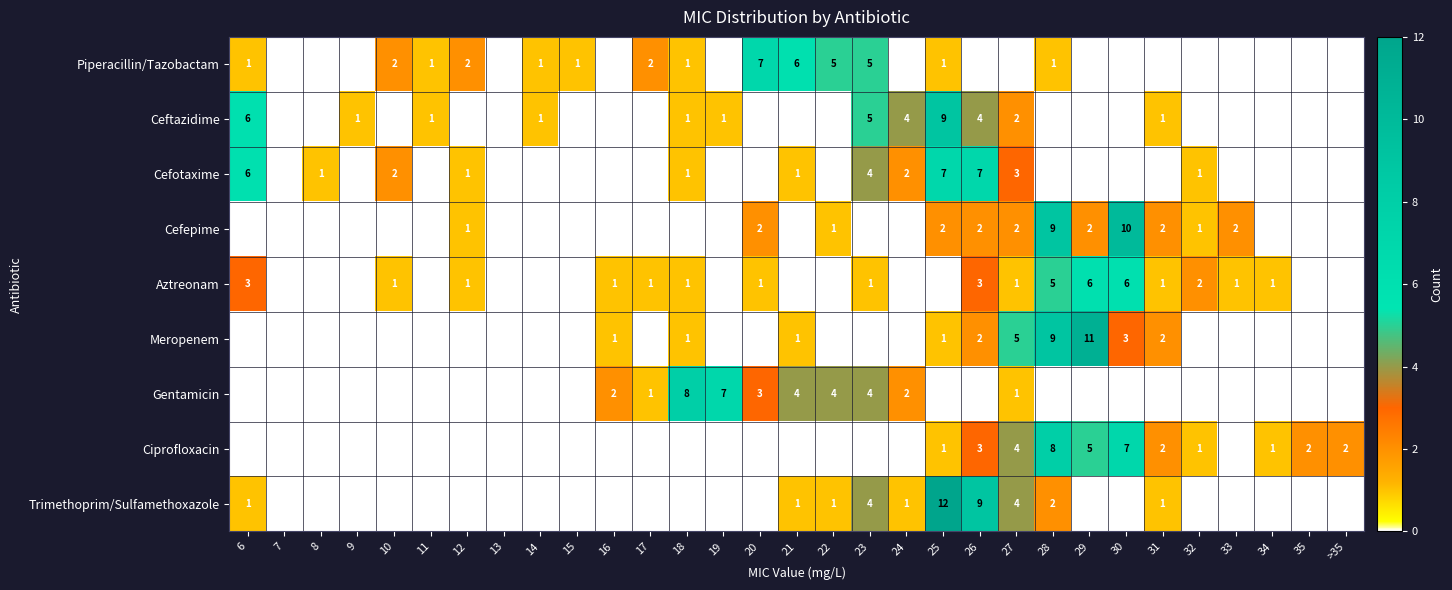

The Cefepime series shows 2 at 20. True or false?

True